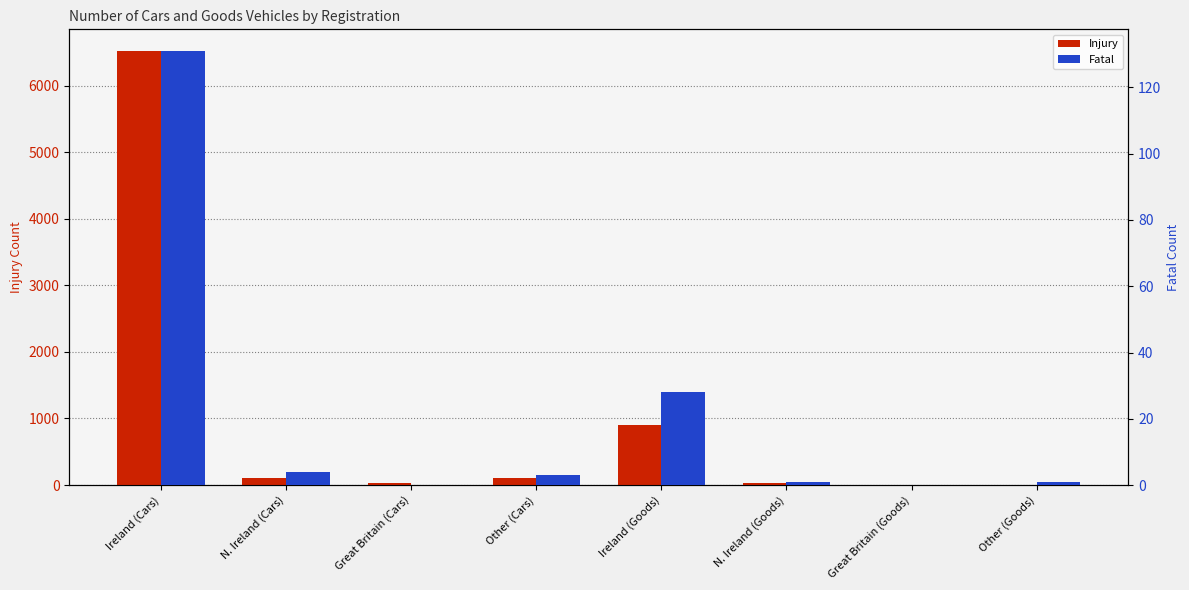

How many bars are there in each group?

2